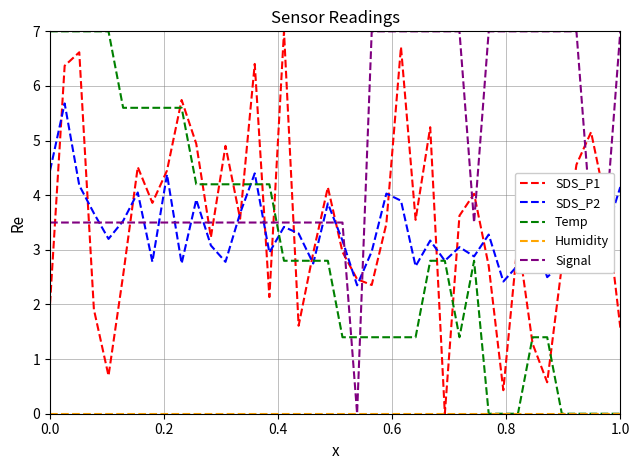

What is the greatest value displayed?

7.0